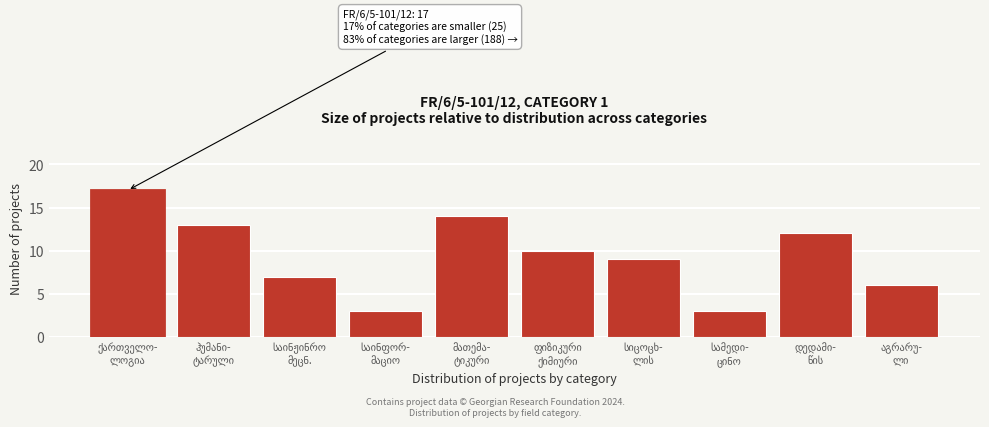

Reading left to right, transcribe all the data shown in this chart.

17	13	7	3	14	10	9	3	12	6